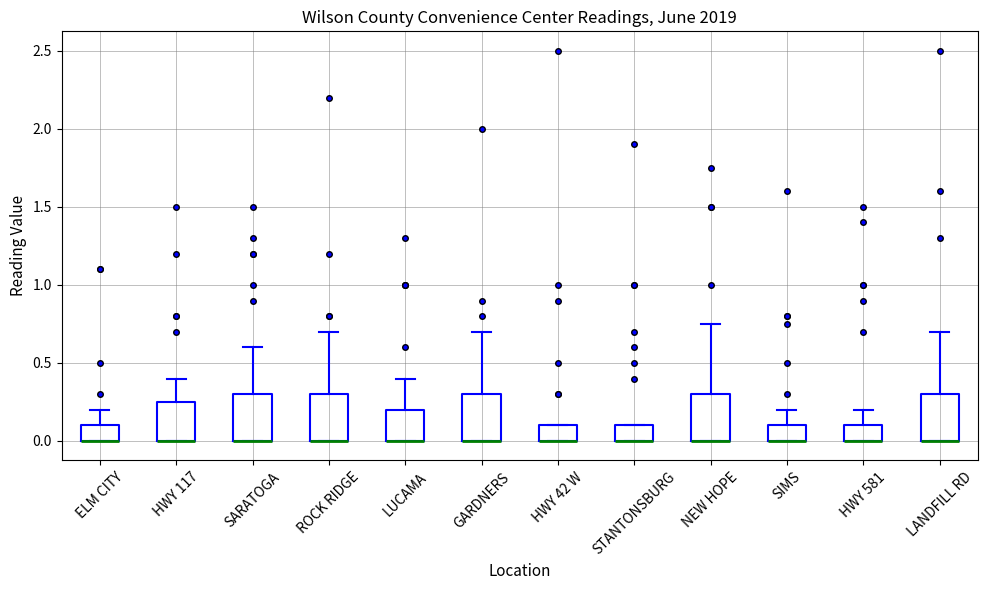

Reading left to right, transcribe this box plot: for each box, give where its median line is, the range the box spans, and where its two whiskers end, as read against the y-axis. The values are not printed on the chart, so give them approximately, as read against the axis.

ELM CITY: median 0.00 (drawn on the box's lower edge), box 0.00 to 0.10, whiskers 0.00 to 0.20
HWY 117: median 0.00 (drawn on the box's lower edge), box 0.00 to 0.25, whiskers 0.00 to 0.40
SARATOGA: median 0.00 (drawn on the box's lower edge), box 0.00 to 0.30, whiskers 0.00 to 0.60
ROCK RIDGE: median 0.00 (drawn on the box's lower edge), box 0.00 to 0.30, whiskers 0.00 to 0.70
LUCAMA: median 0.00 (drawn on the box's lower edge), box 0.00 to 0.20, whiskers 0.00 to 0.40
GARDNERS: median 0.00 (drawn on the box's lower edge), box 0.00 to 0.30, whiskers 0.00 to 0.70
HWY 42 W: median 0.00 (drawn on the box's lower edge), box 0.00 to 0.10, whiskers 0.00 to 0.10
STANTONSBURG: median 0.00 (drawn on the box's lower edge), box 0.00 to 0.10, whiskers 0.00 to 0.10
NEW HOPE: median 0.00 (drawn on the box's lower edge), box 0.00 to 0.30, whiskers 0.00 to 0.75
SIMS: median 0.00 (drawn on the box's lower edge), box 0.00 to 0.10, whiskers 0.00 to 0.20
HWY 581: median 0.00 (drawn on the box's lower edge), box 0.00 to 0.10, whiskers 0.00 to 0.20
LANDFILL RD: median 0.00 (drawn on the box's lower edge), box 0.00 to 0.30, whiskers 0.00 to 0.70